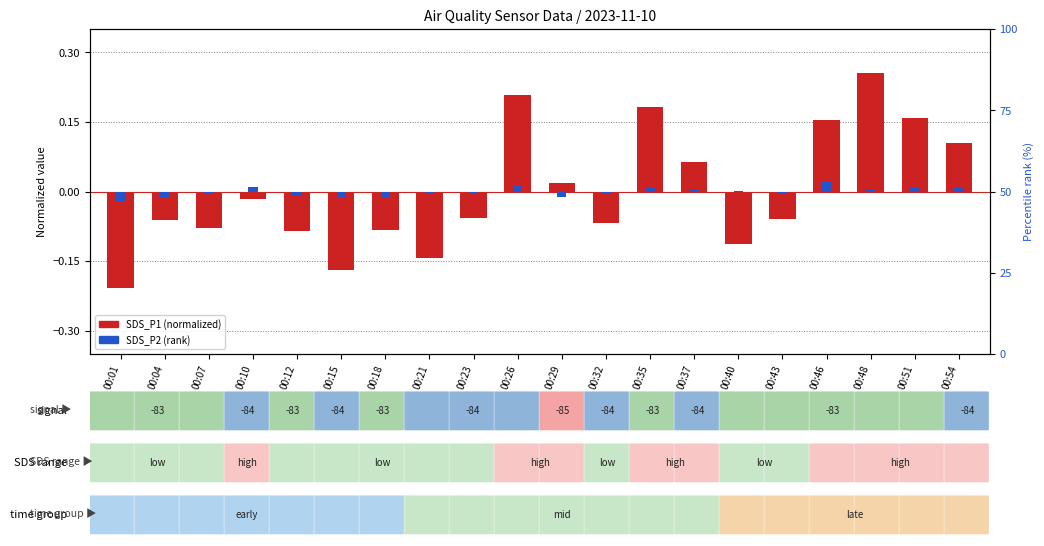

How many categories are shown in the chart?

20